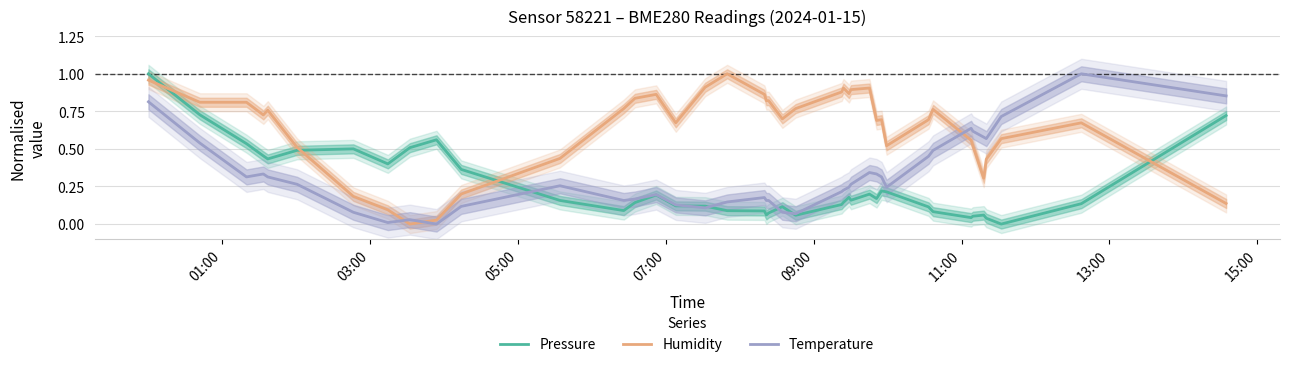

True or false: Humidity and Pressure cross at least once.

True